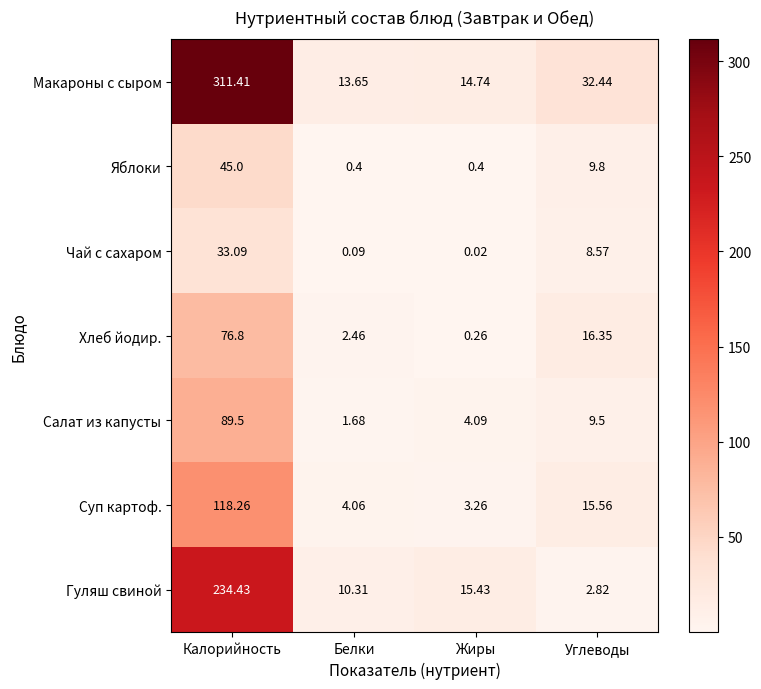

Rank the series at Калорийность from lowest to highest value.

Чай с сахаром, Яблоки, Хлеб йодир., Салат из капусты, Суп картоф., Гуляш свиной, Макароны с сыром